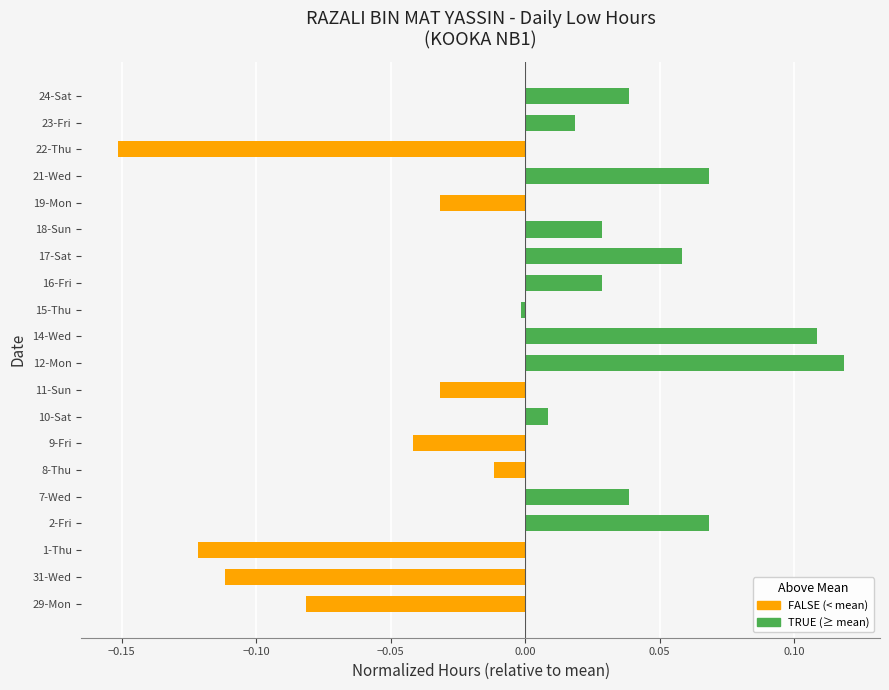

The chart shows a value of 0.0 at 18-Sun. True or false?

True